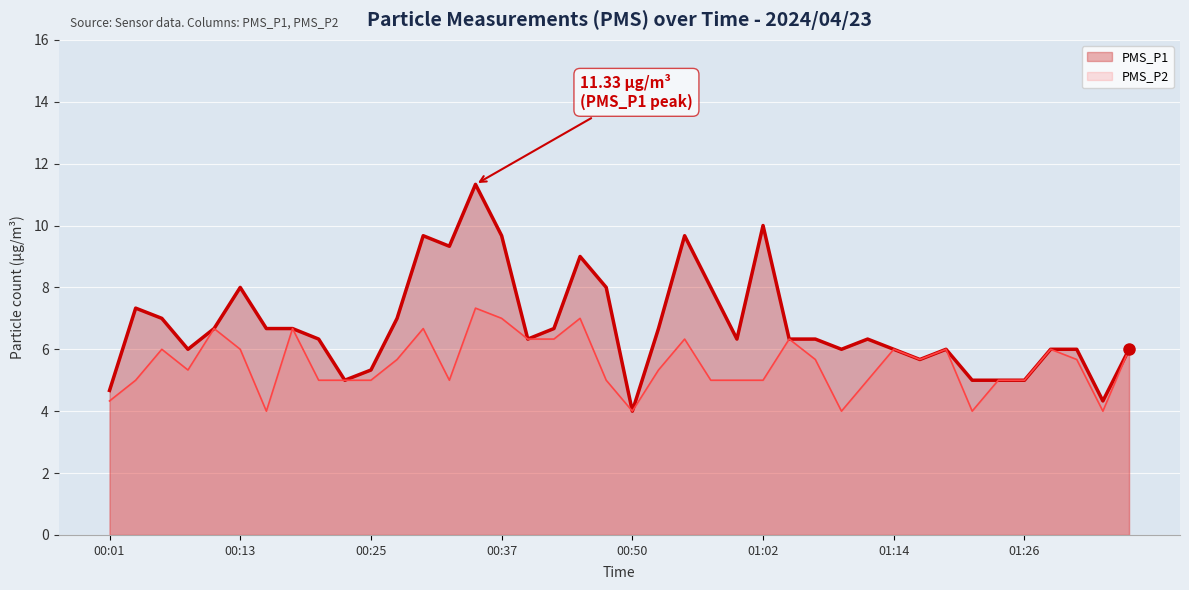

Which series has the largest total across all categories?

PMS_P1